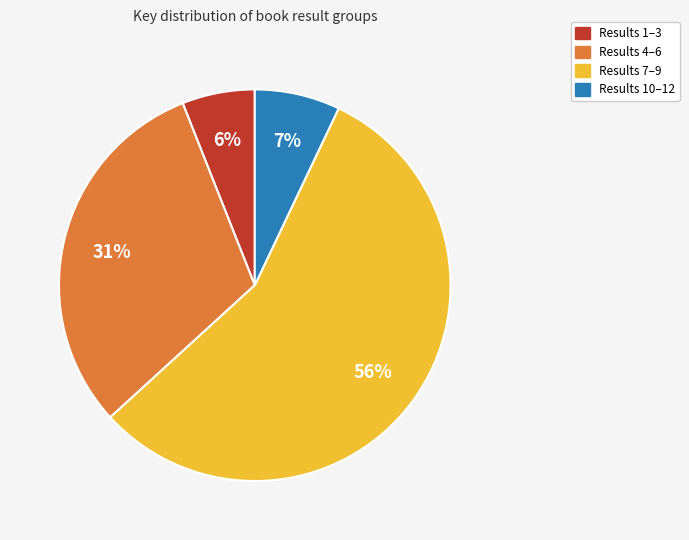

Is there any slice that represents more than half of the pie?

Yes